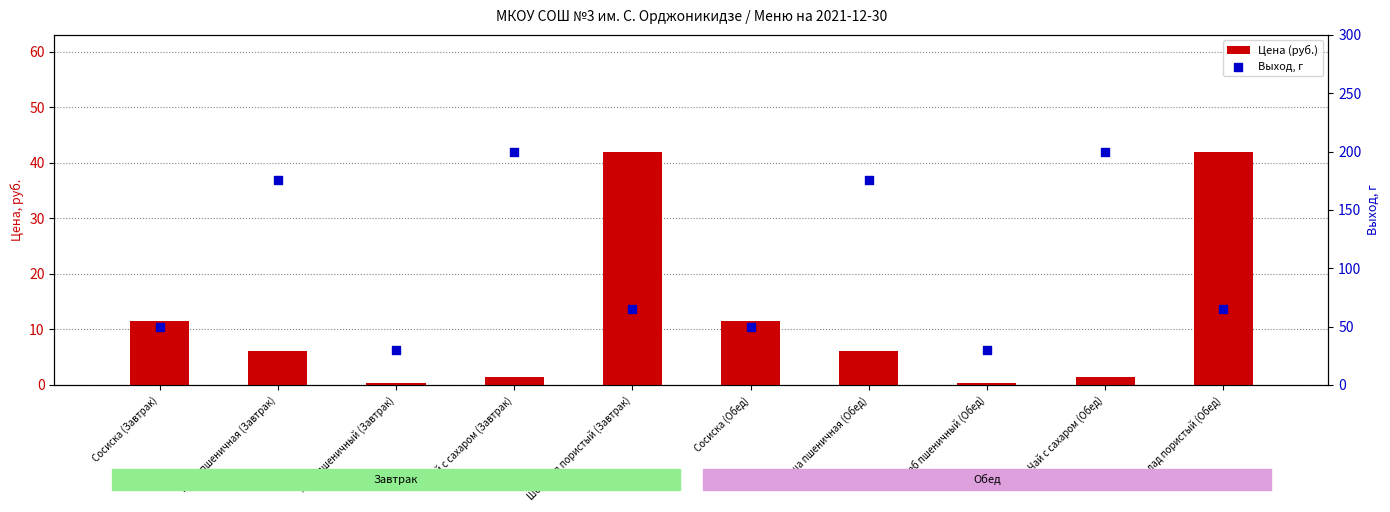

Which series has the largest total across all categories?

Выход, г